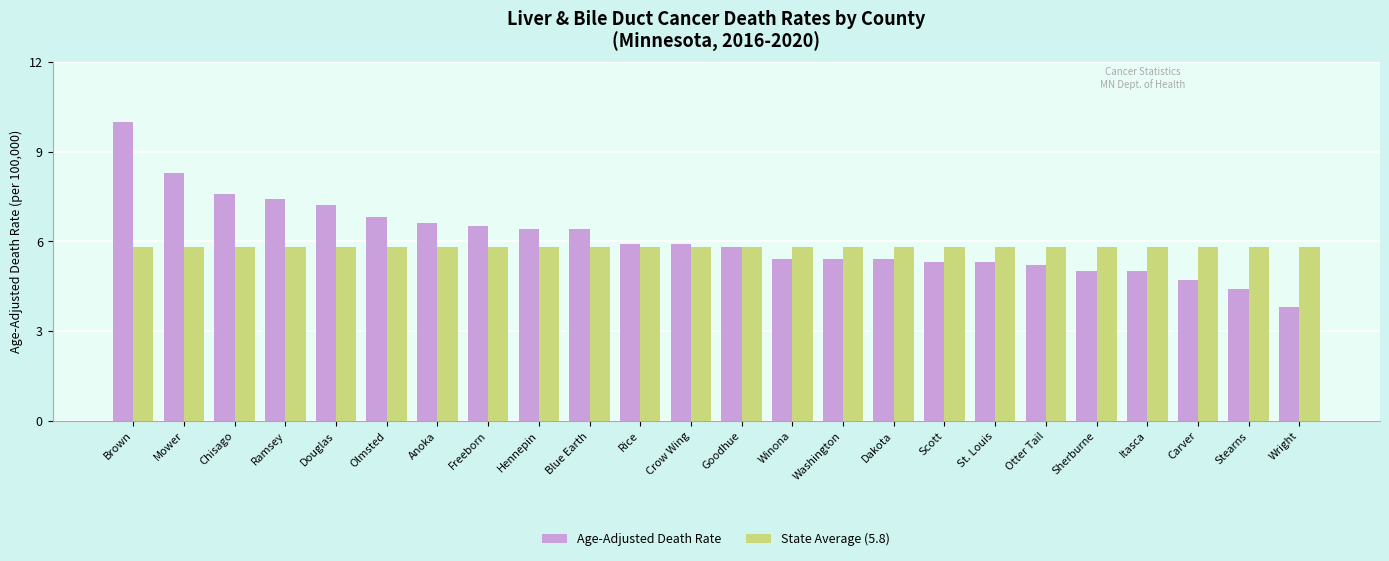

What is the average value of the Age-Adjusted Death Rate series?

6.1